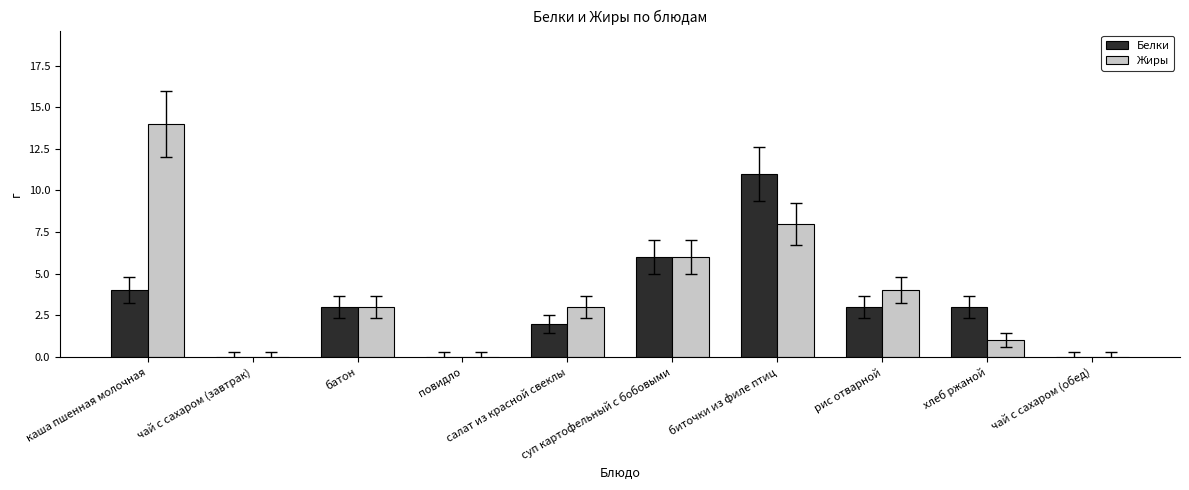

Reading right to left, what are all the values shown in this chart?

Белки: чай с сахаром (обед)=0	хлеб ржаной=3	рис отварной=3	биточки из филе птиц=11	суп картофельный с бобовыми=6	салат из красной свеклы=2	повидло=0	батон=3	чай с сахаром (завтрак)=0	каша пшенная молочная=4
Жиры: чай с сахаром (обед)=0	хлеб ржаной=1	рис отварной=4	биточки из филе птиц=8	суп картофельный с бобовыми=6	салат из красной свеклы=3	повидло=0	батон=3	чай с сахаром (завтрак)=0	каша пшенная молочная=14